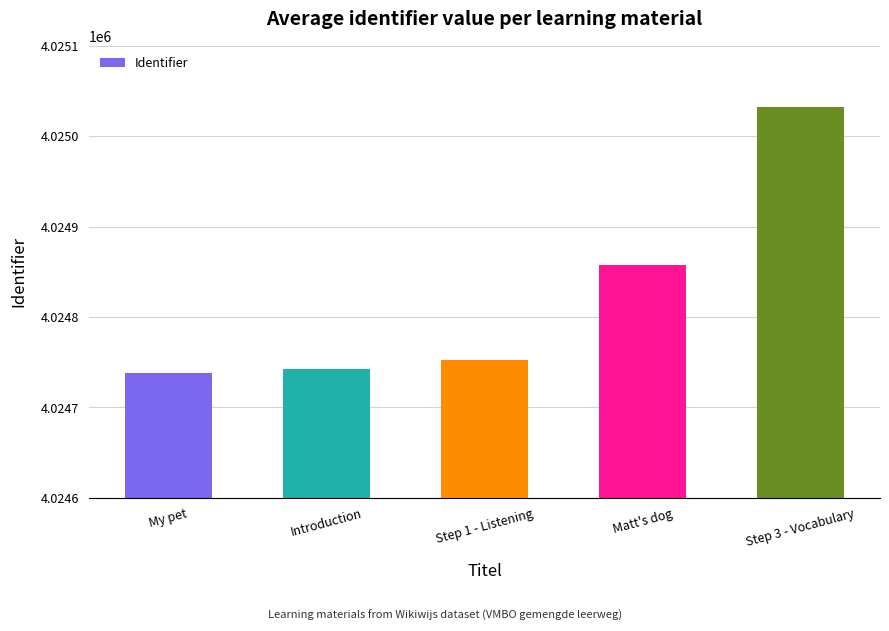

At which category does the chart reach its minimum across all series?

My pet